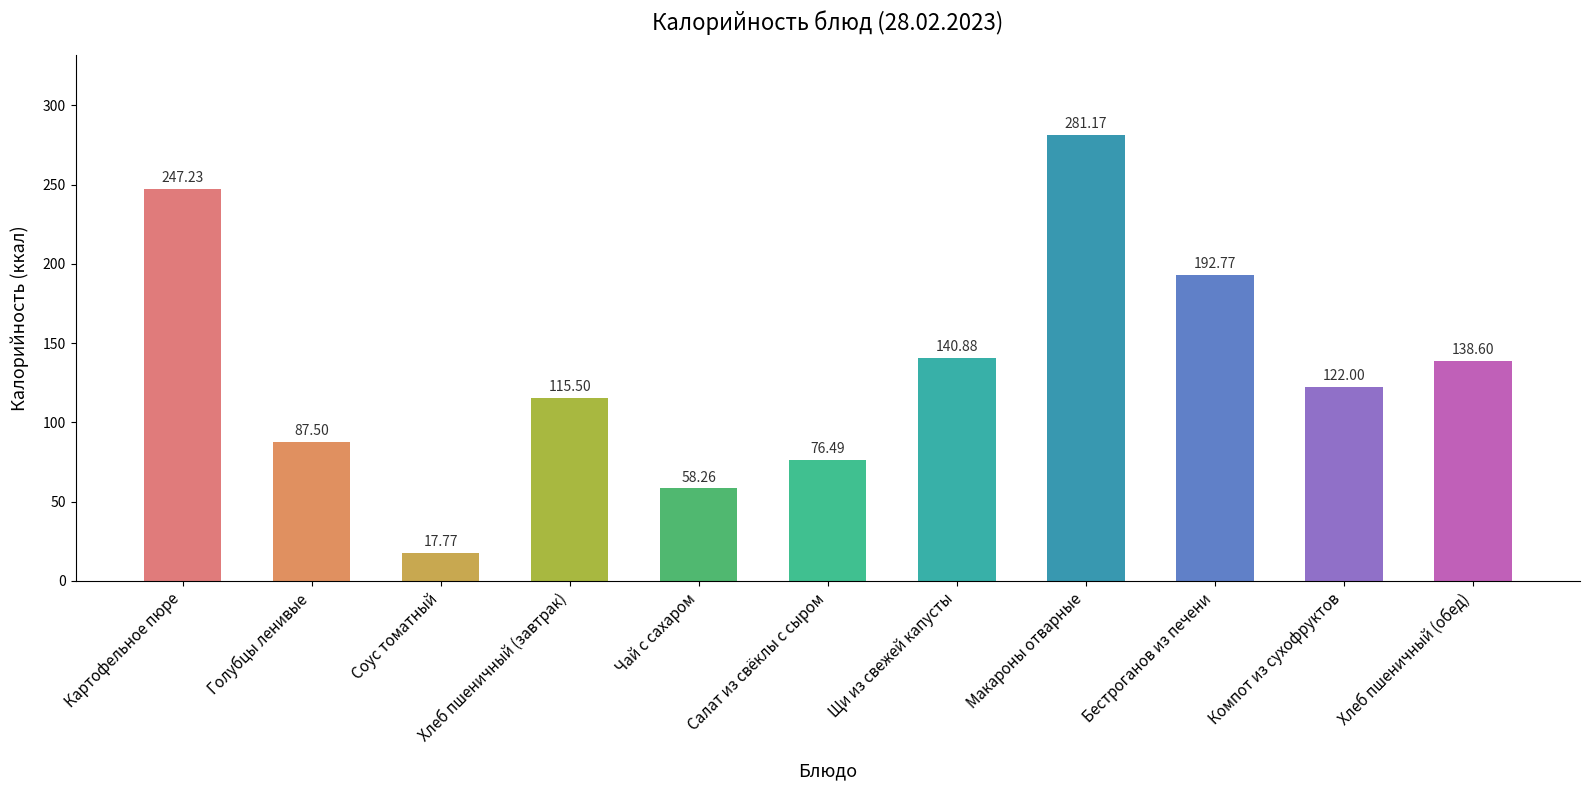

What is the value of the 11th bar from the left?

138.6